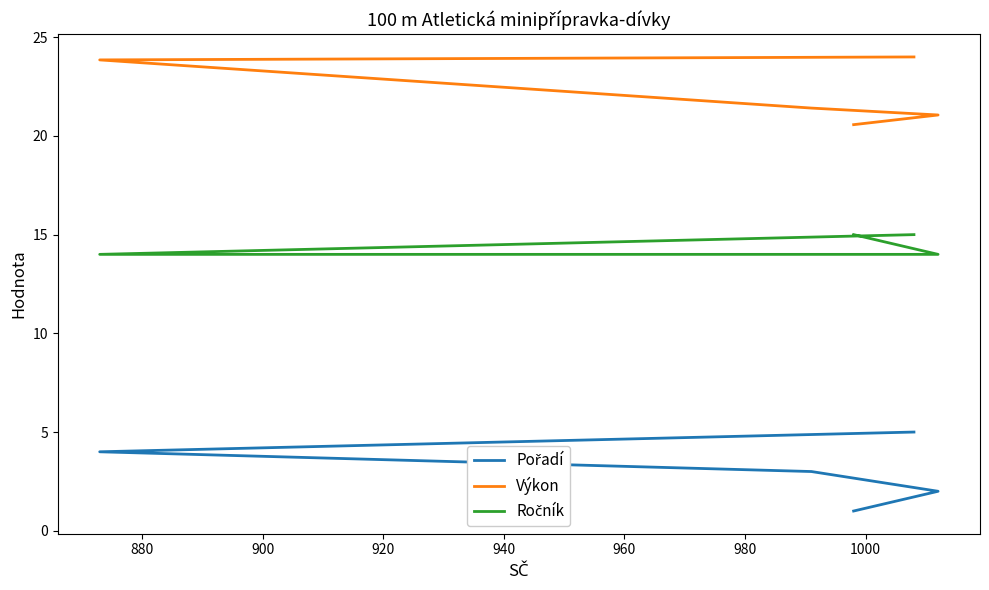

Is it true that Ročník equals 19.5 at 900?

False